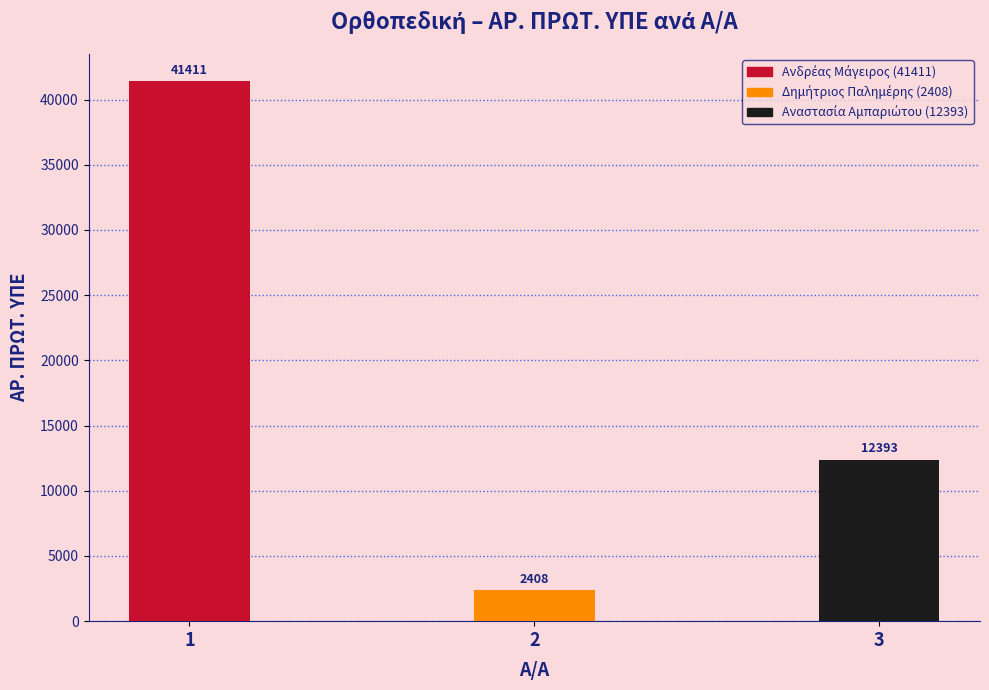

Are the bars grouped side by side (vs. stacked)?

No